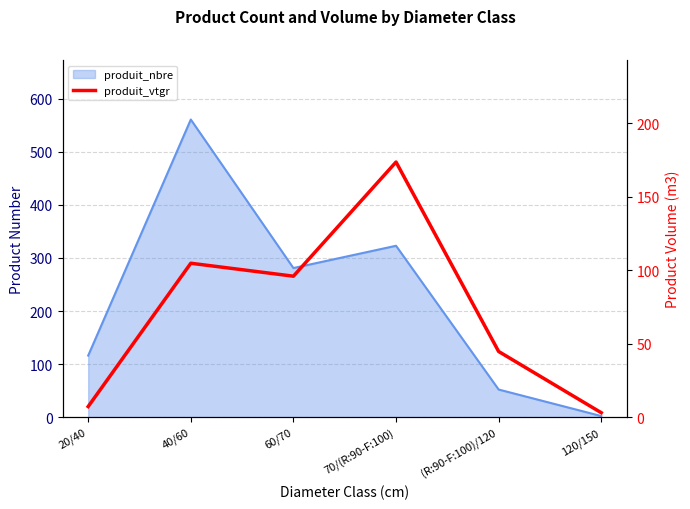

Reading left to right, transcribe all the data shown in this chart.

7.2	104.7	95.8	173.5	44.6	3.0